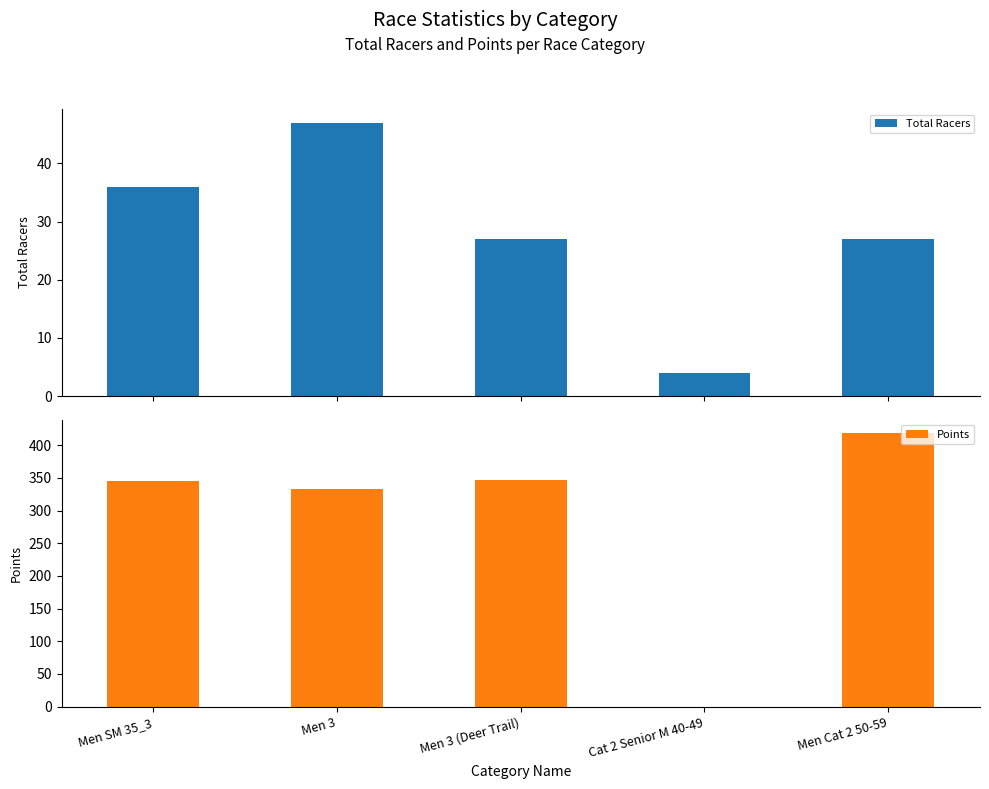

Is it true that Points equals 0.0 at Cat 2 Senior M 40-49?

True